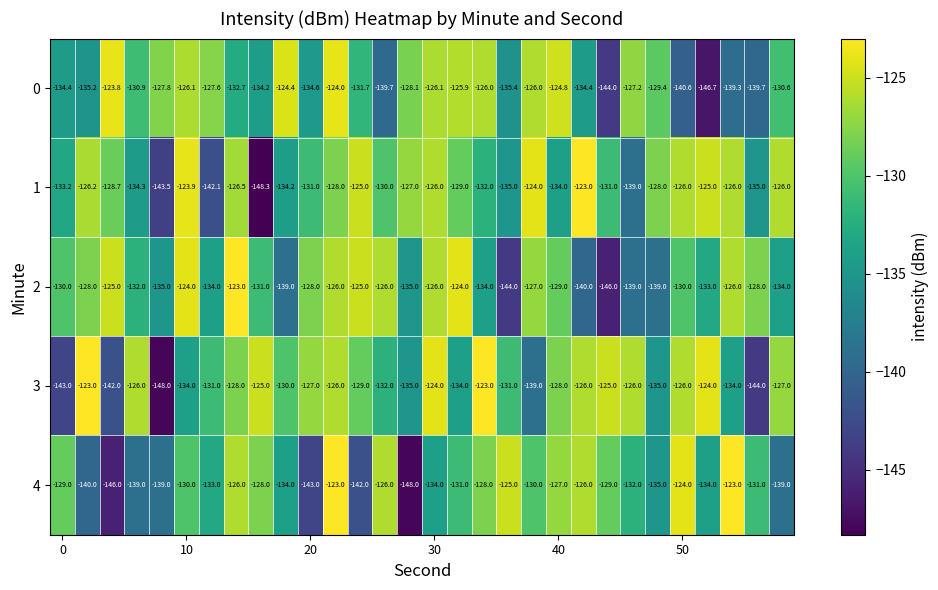

What is the difference between the maximum and minimum values in the 1 series?

25.3